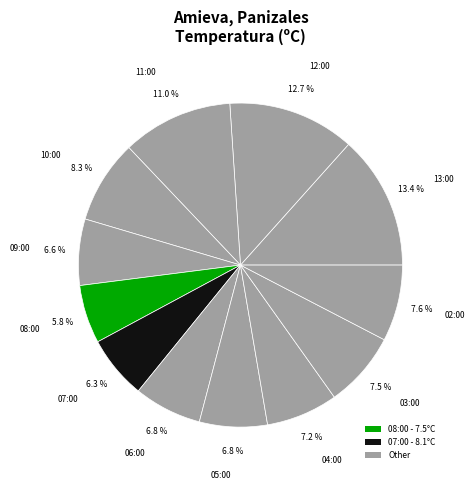

Between 03:00 and 07:00, which is larger?

03:00